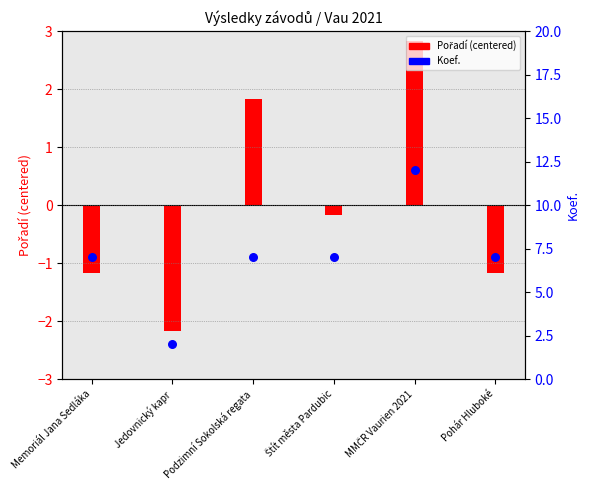

What is the total value across all series at Jedovnický kapr?

-0.2